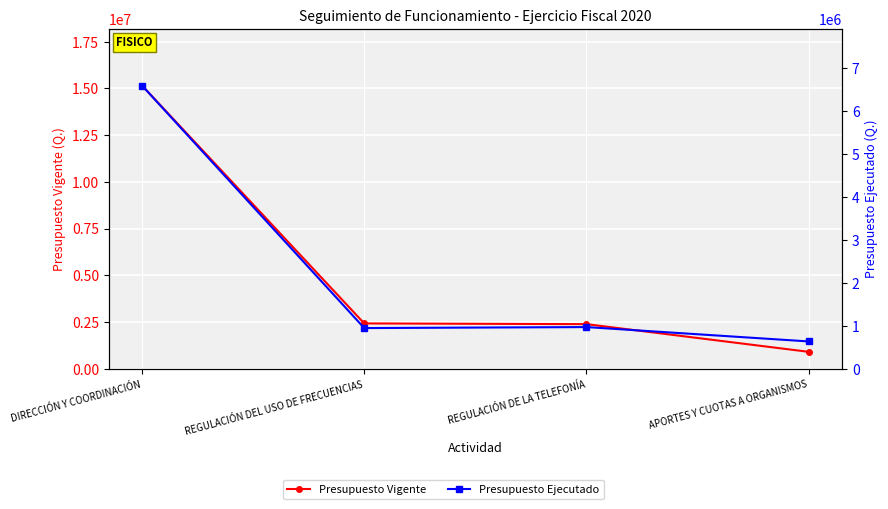

What is the difference between the second highest and second lowest values in the Presupuesto Ejecutado series?

23084.4